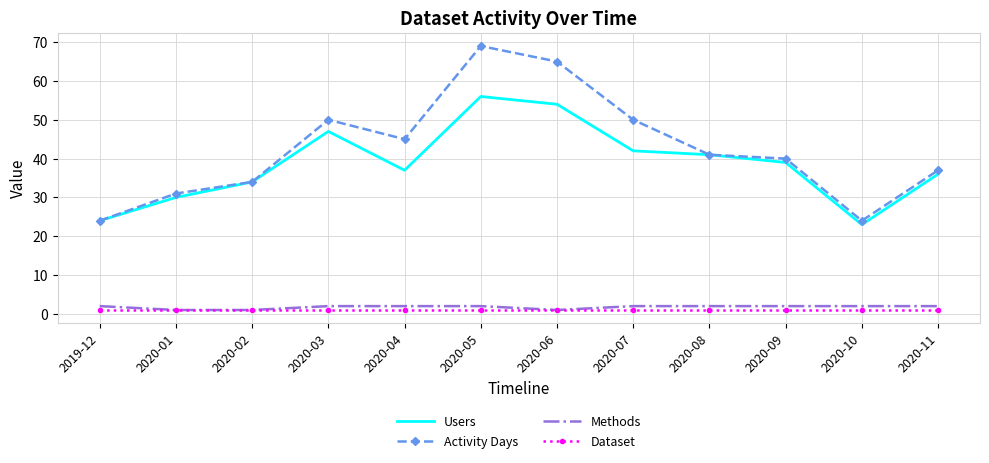

How many values in the Activity Days series are below 41?

6